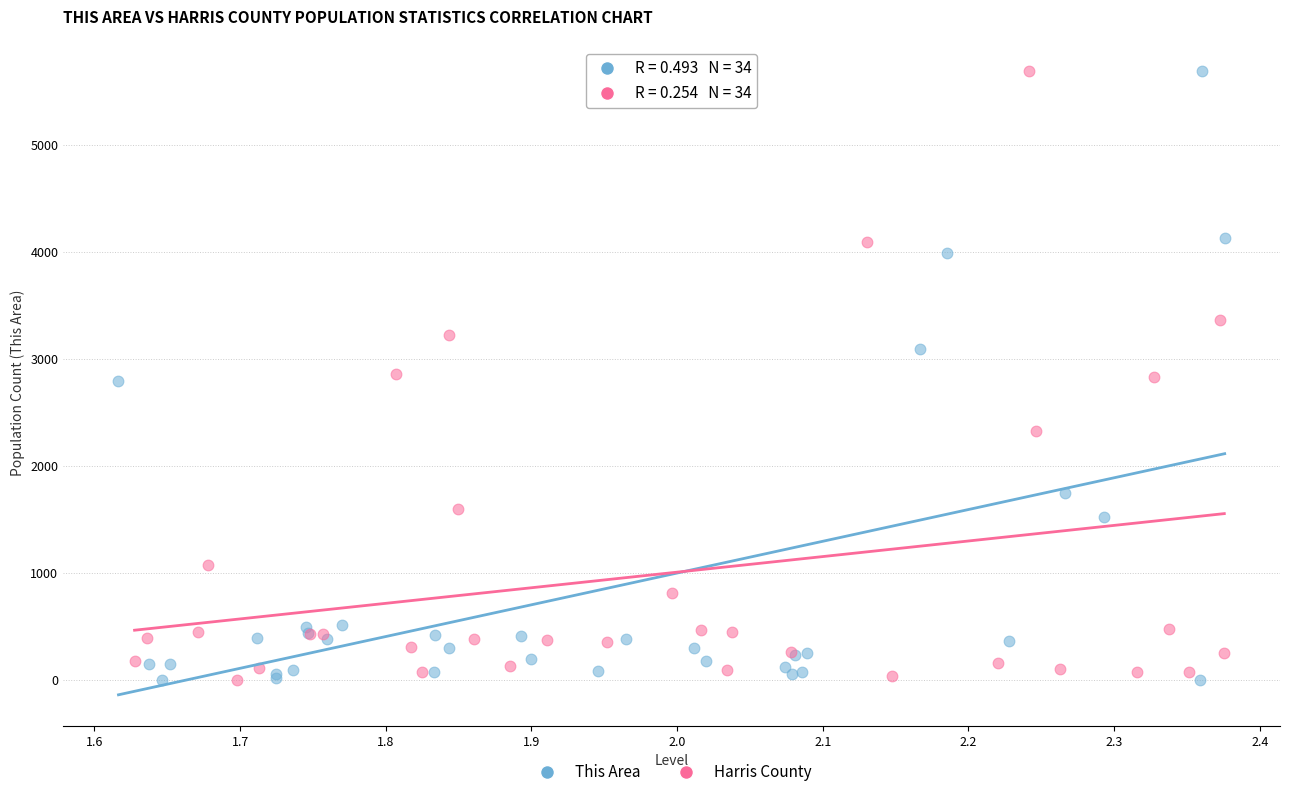

What are all the series names shown in the legend?

This Area, Harris County